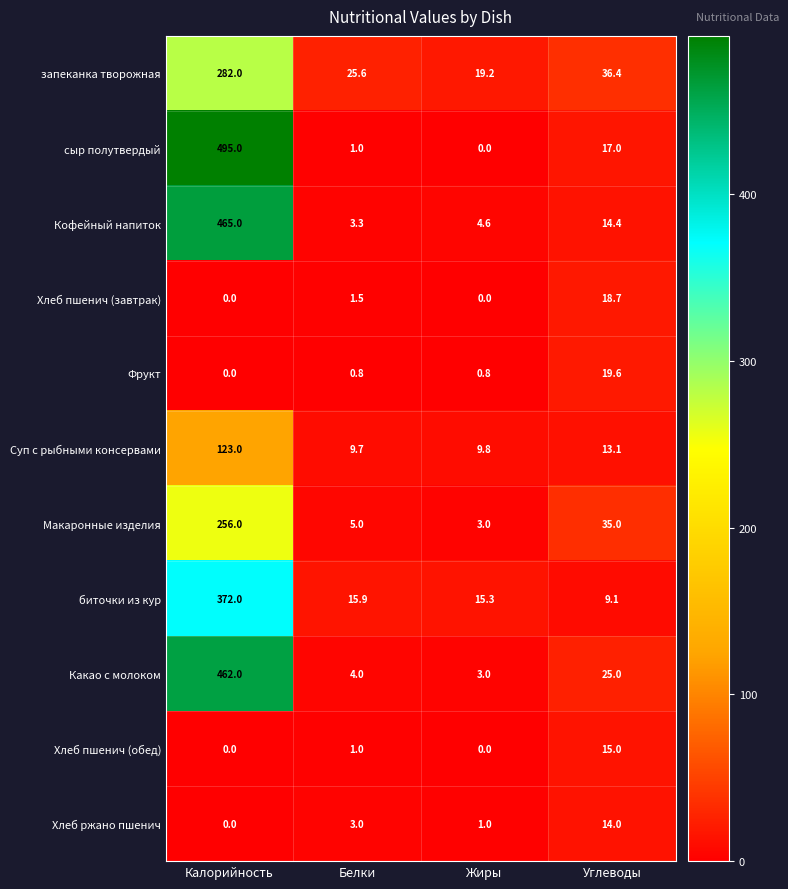

At how many categories does at least one series exceed 34?

2